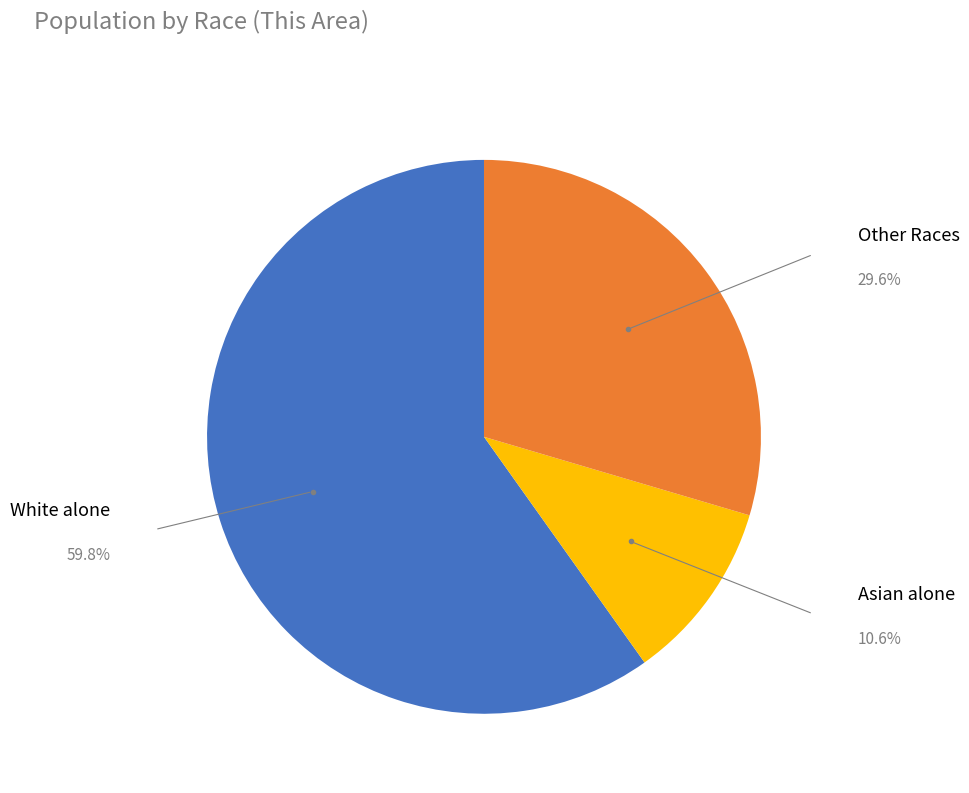

Is Other Races the majority of the pie?

No